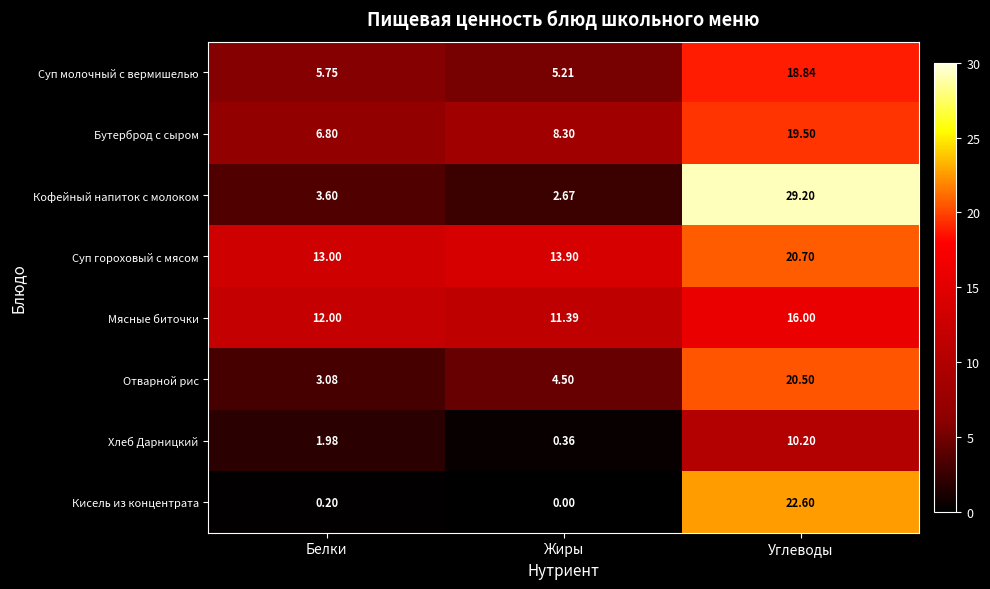

Rank the categories by Мясные биточки value from highest to lowest.

Углеводы, Белки, Жиры